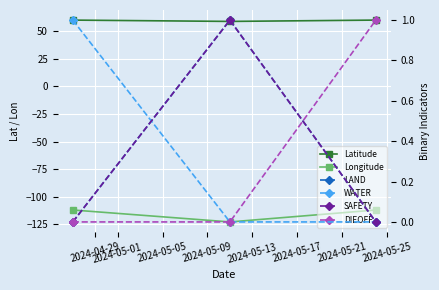

What is the sum of the Longitude values at 2024-04-29 and 2024-05-05?

-223.8